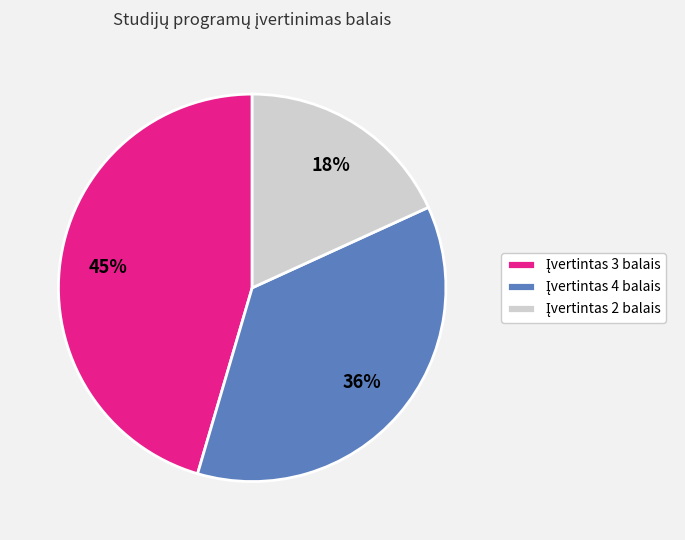

To the nearest percent, what is the difference between the largest and smallest slice percentages?

27%